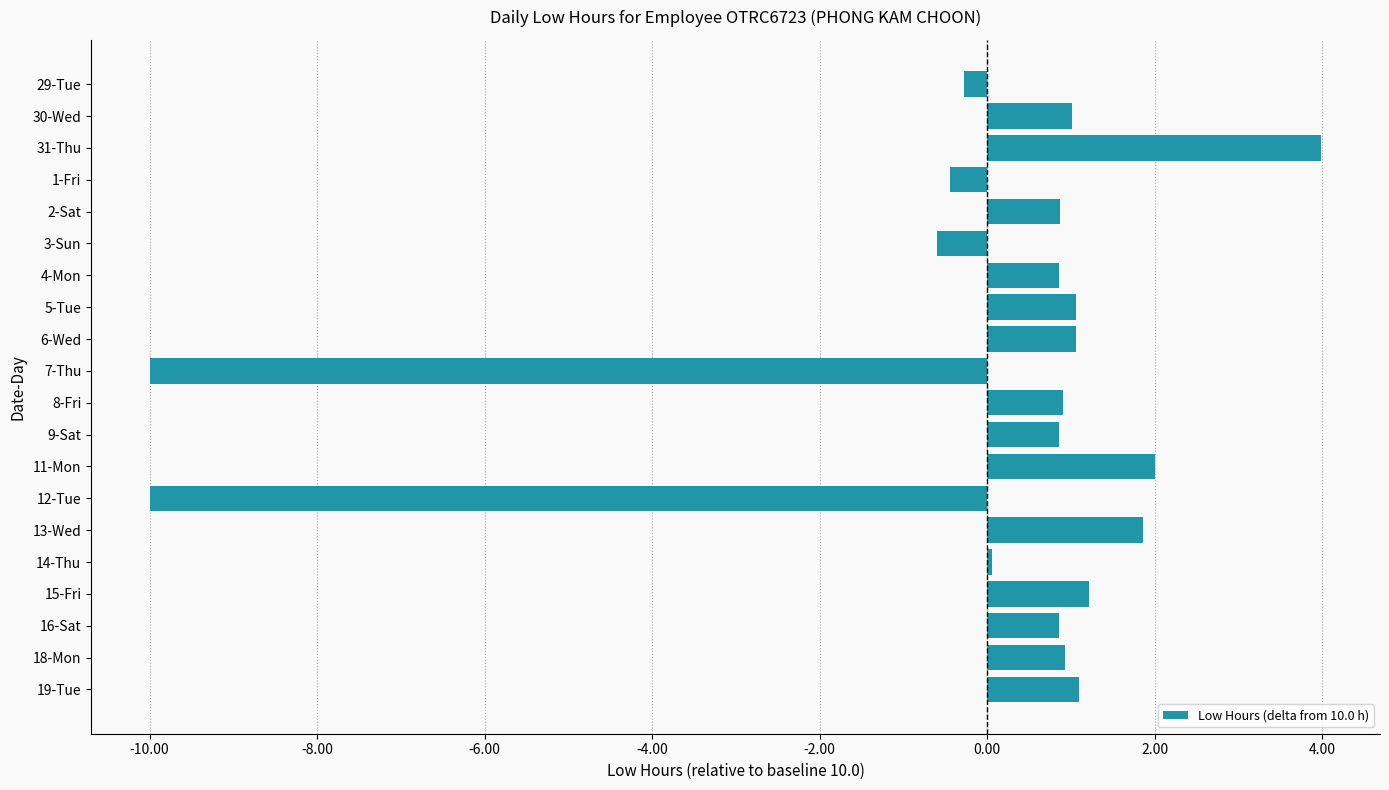

Which has a higher value, 12-Tue or 6-Wed?

6-Wed